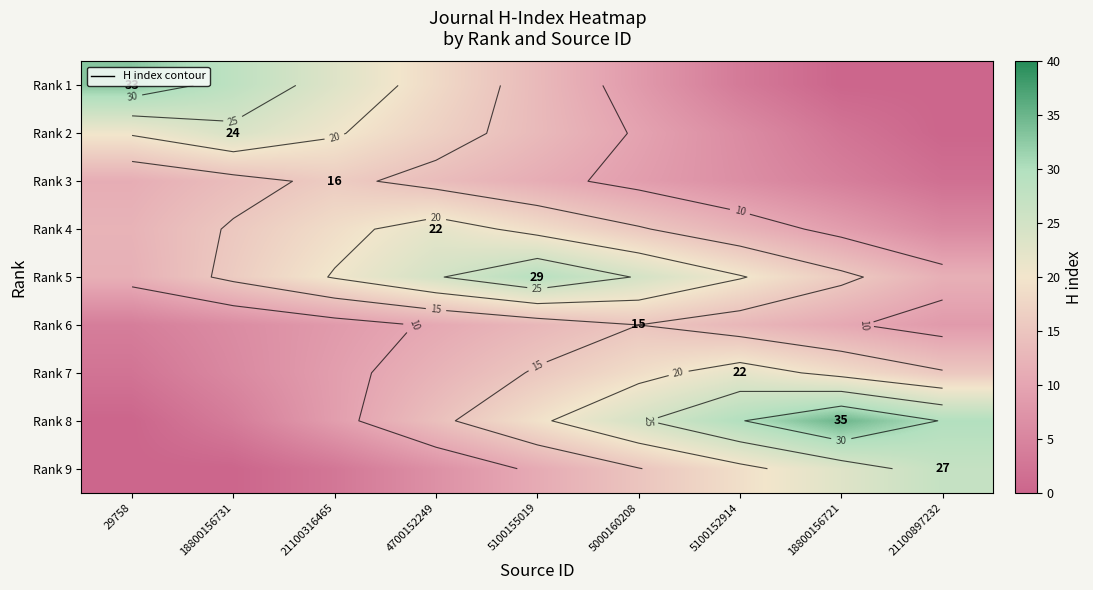

What is the total value across all series at 29758?

94.2